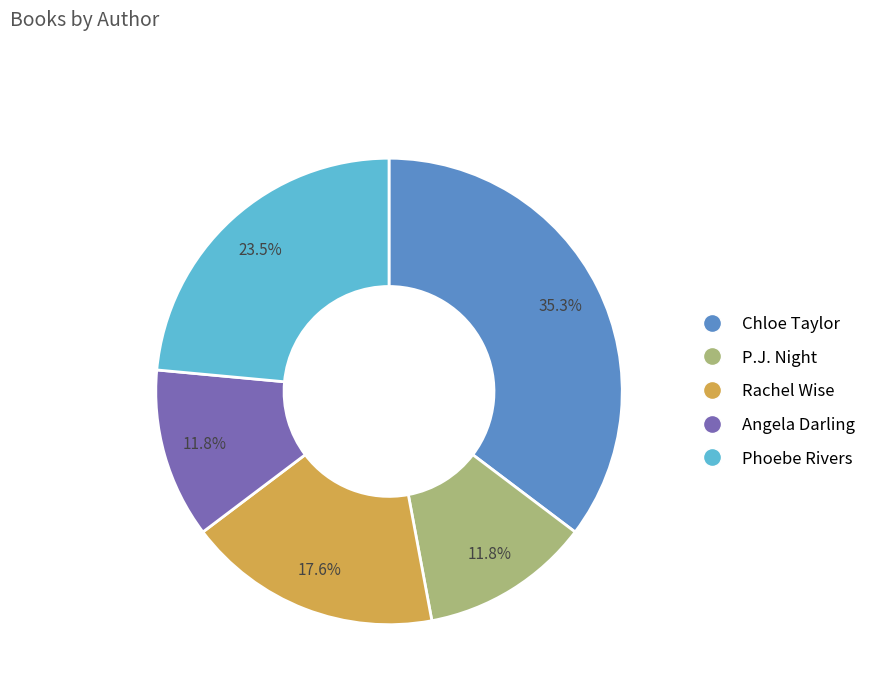

Is there any slice that represents more than half of the pie?

No